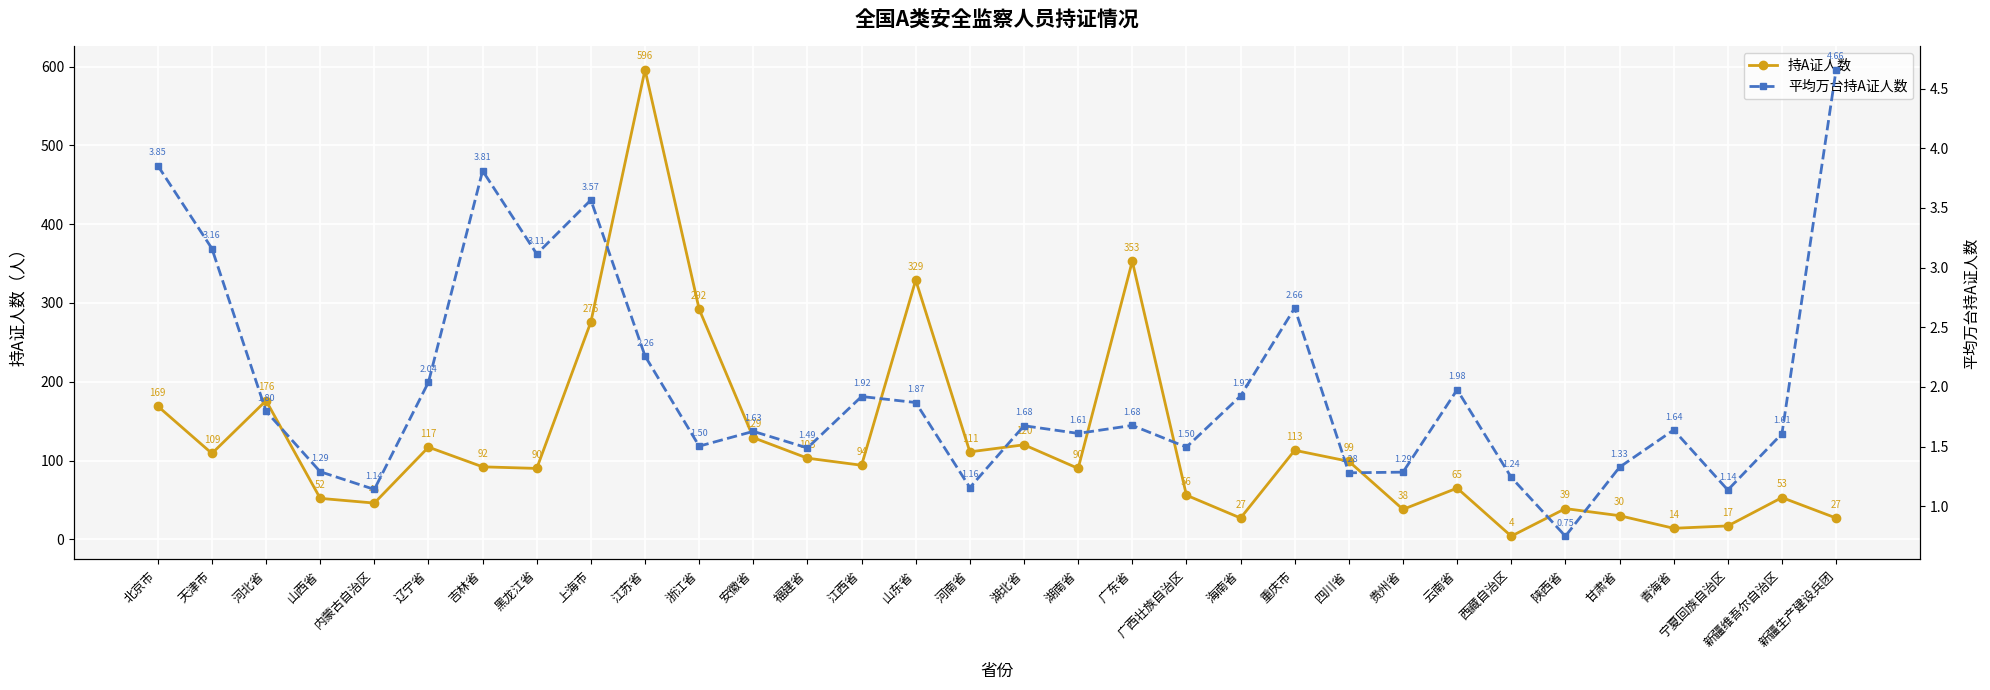

True or false: 平均万台持A证人数 and 持A证人数 cross at least once.

False